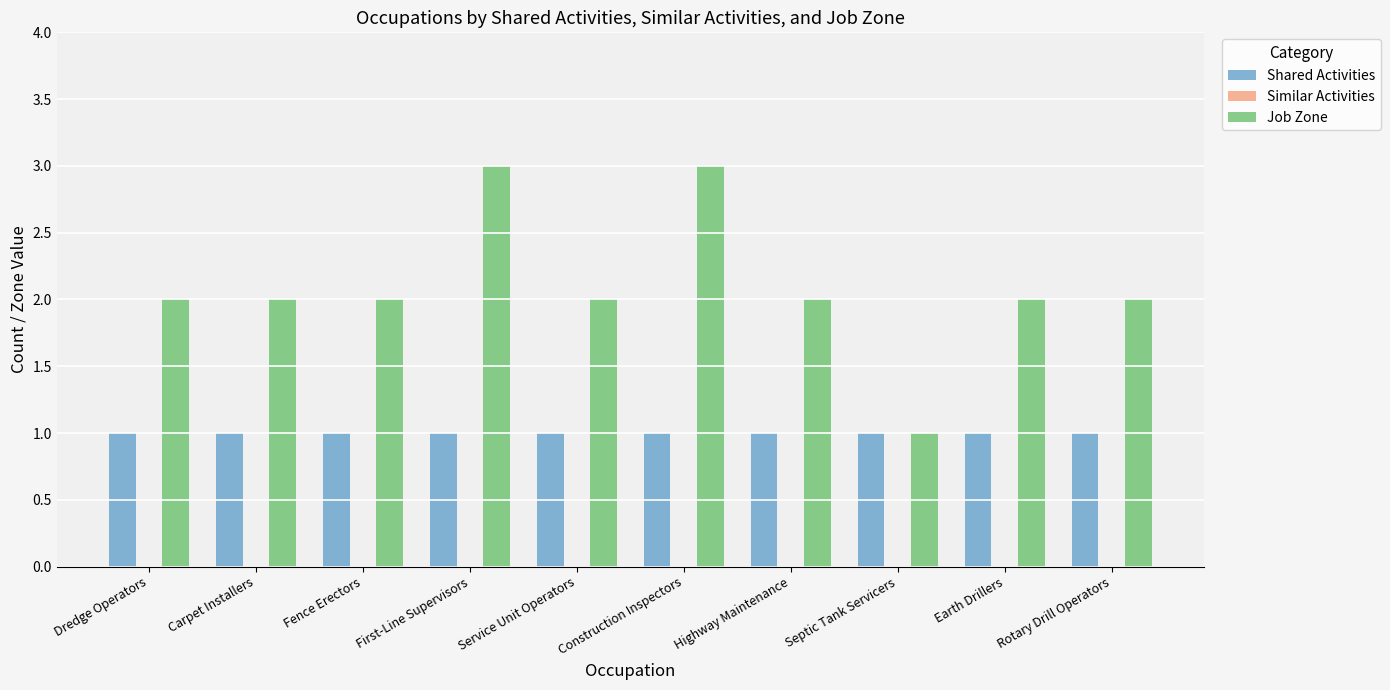

List the series in order of their peak value, lowest first.

Shared Activities, Job Zone